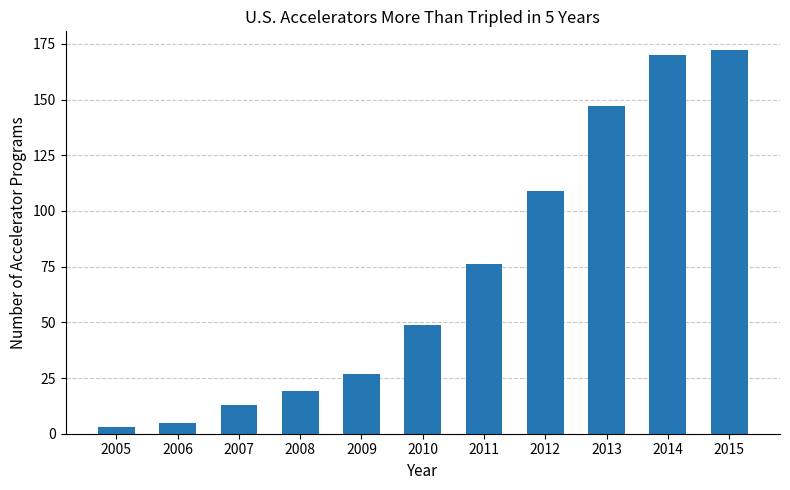

Rank the categories by value from lowest to highest.

2005, 2006, 2007, 2008, 2009, 2010, 2011, 2012, 2013, 2014, 2015